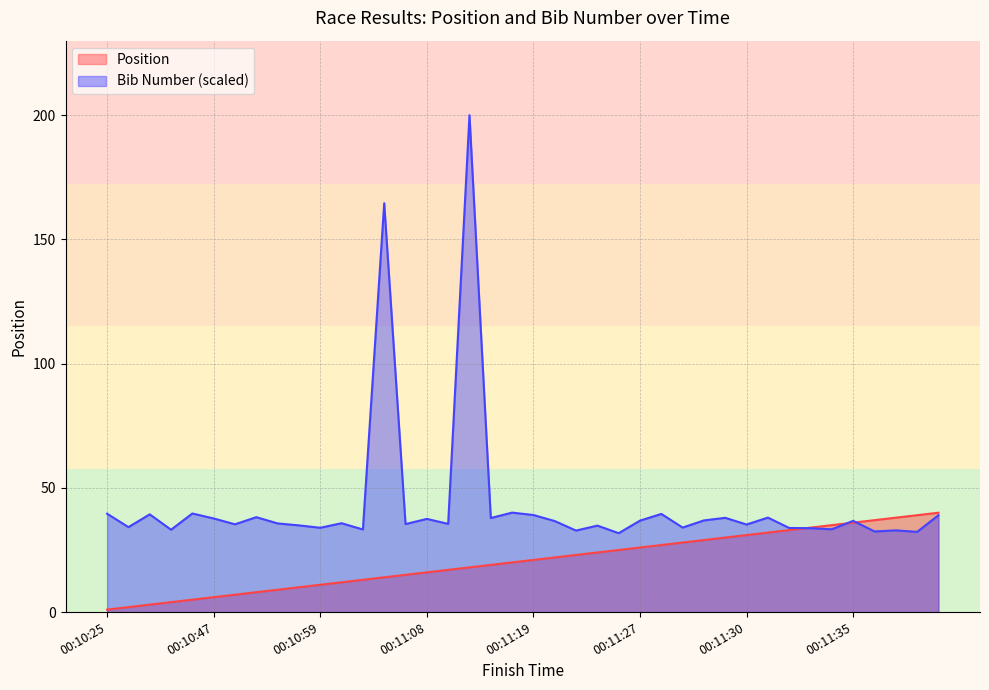

Rank the series by their average value, from lowest to highest.

Position, Bib Number (scaled)